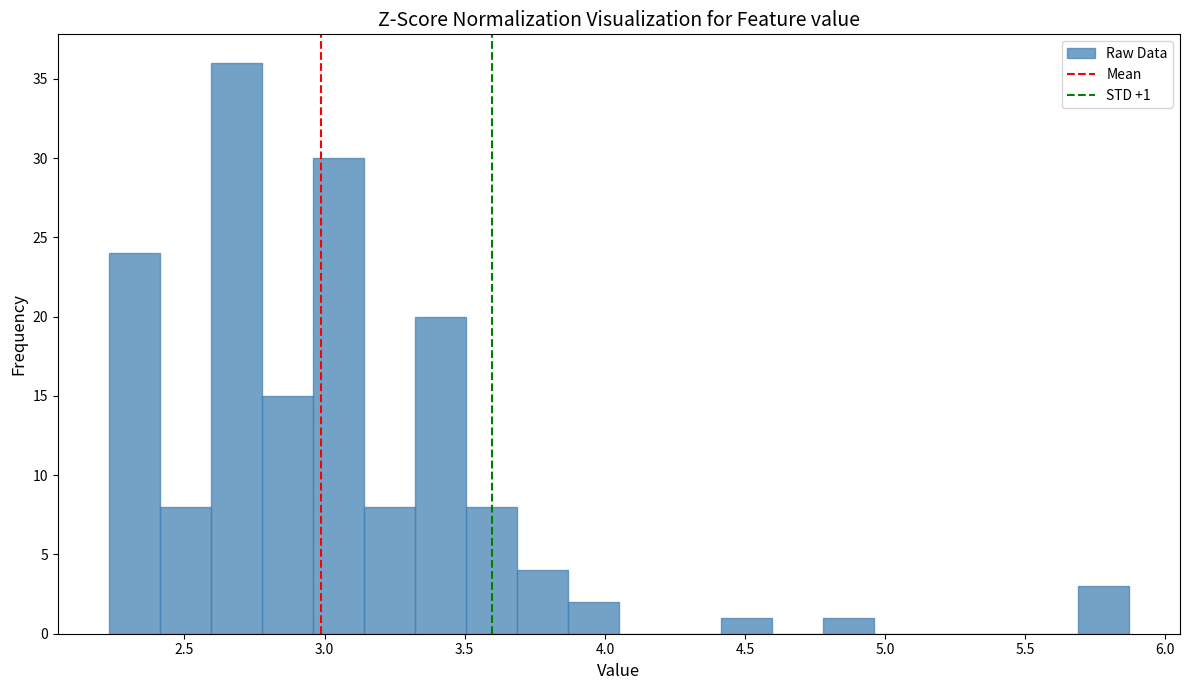

Read against the x-axis, roughly where is the centre of the tallest bar?

2.70